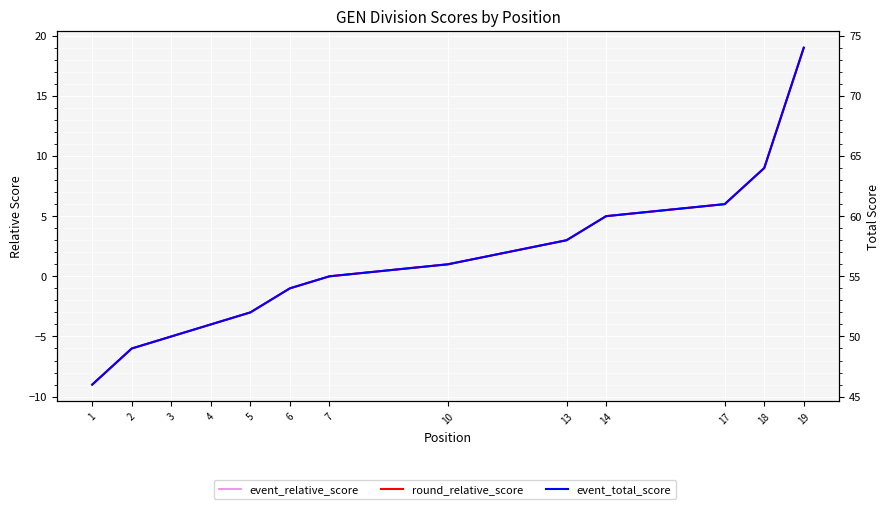

Rank the series at 1 from highest to lowest value.

event_total_score, event_relative_score, round_relative_score